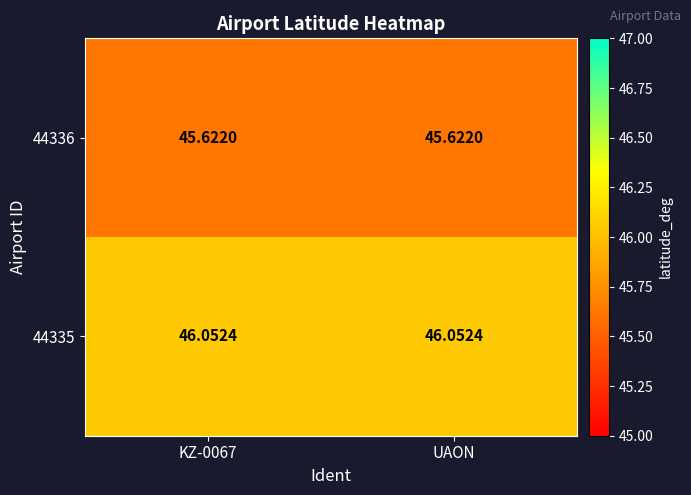

Is the value of 44336 at KZ-0067 greater than the value of 44335 at KZ-0067?

No